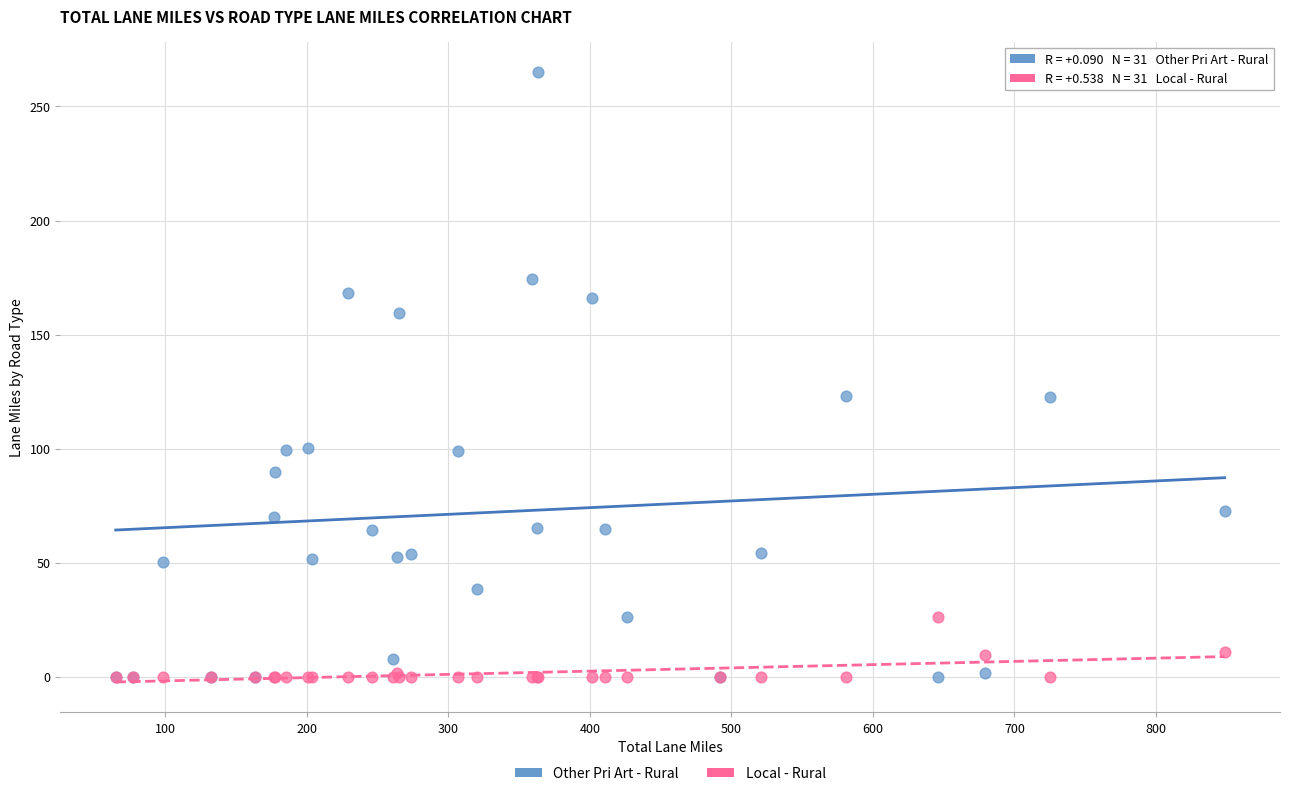

Which series has the largest Y range (max minus min)?

Other Pri Art - Rural